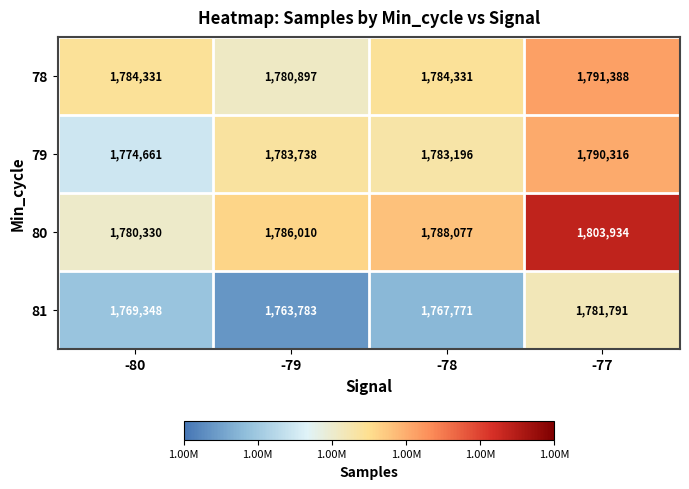

Rank the series by their maximum value, from lowest to highest.

81, 79, 78, 80